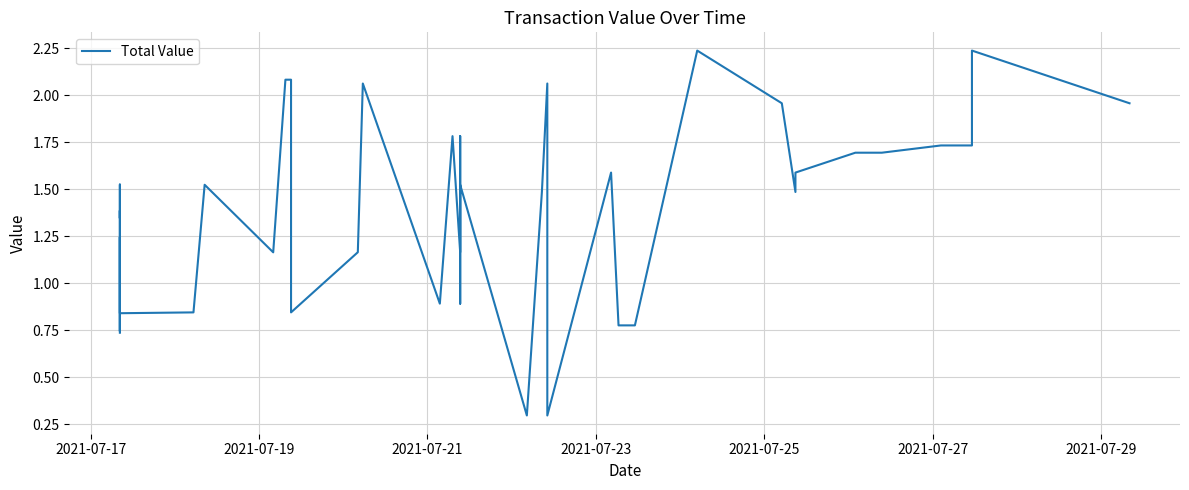

What is the average value?

1.4